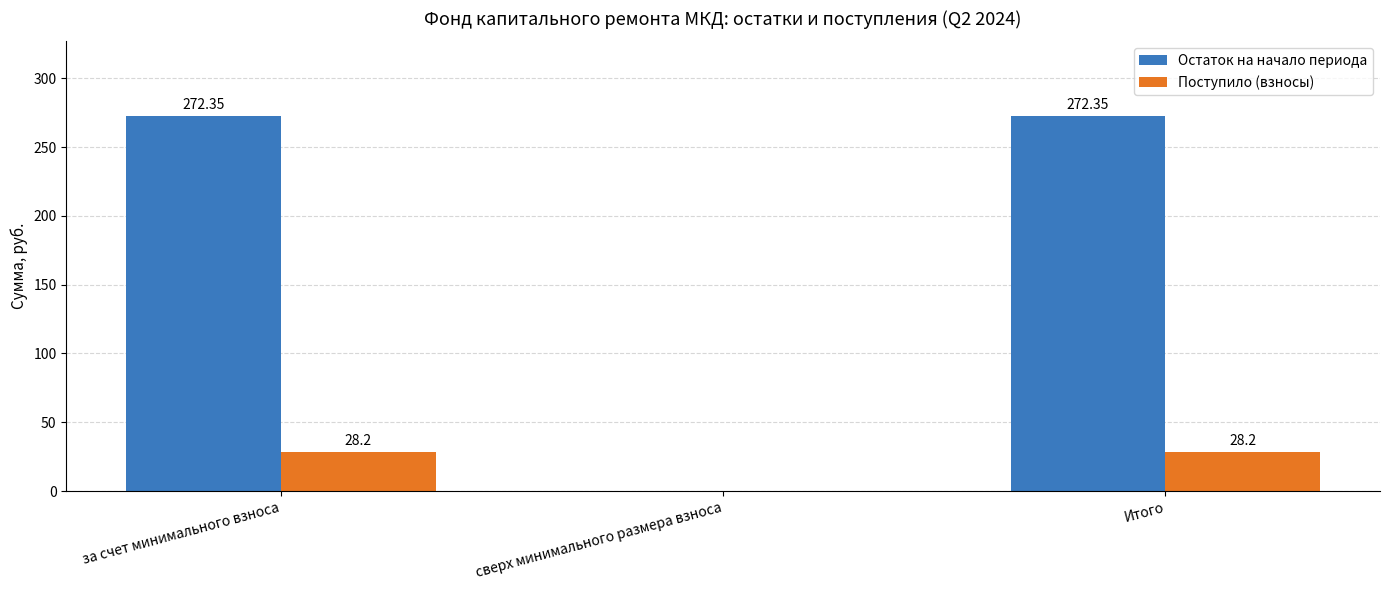

What is the sum of the Поступило (взносы) values at сверх минимального размера взноса and Итого?

28.2